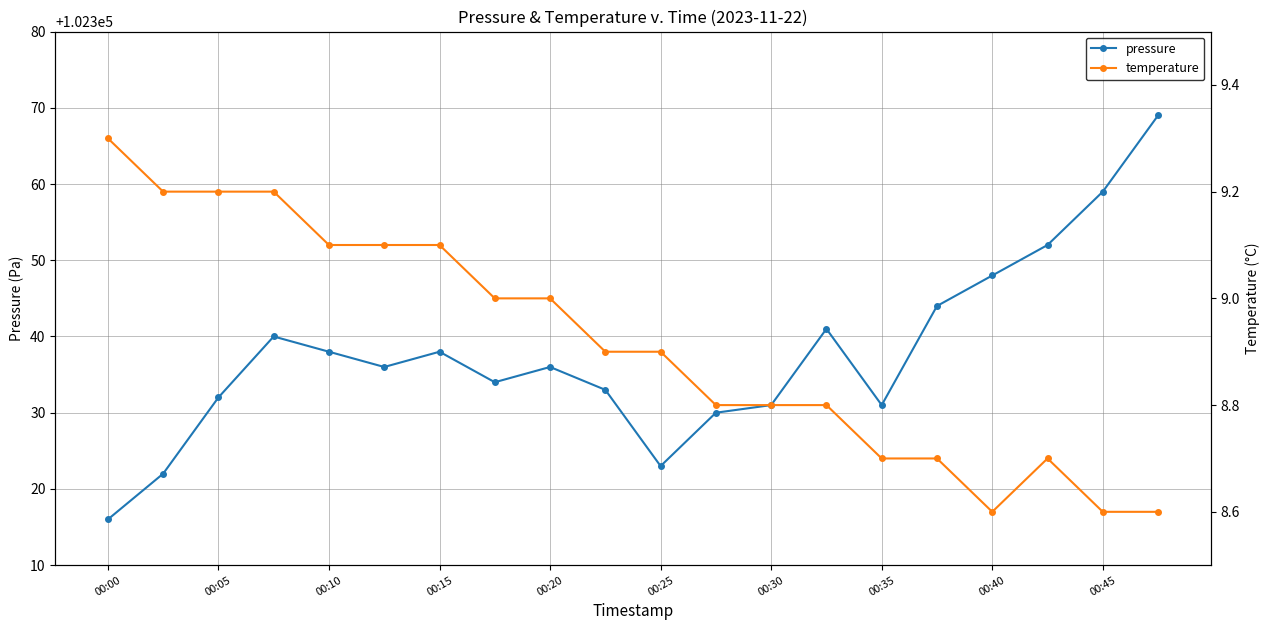

What is the lowest value of the pressure series?

102316